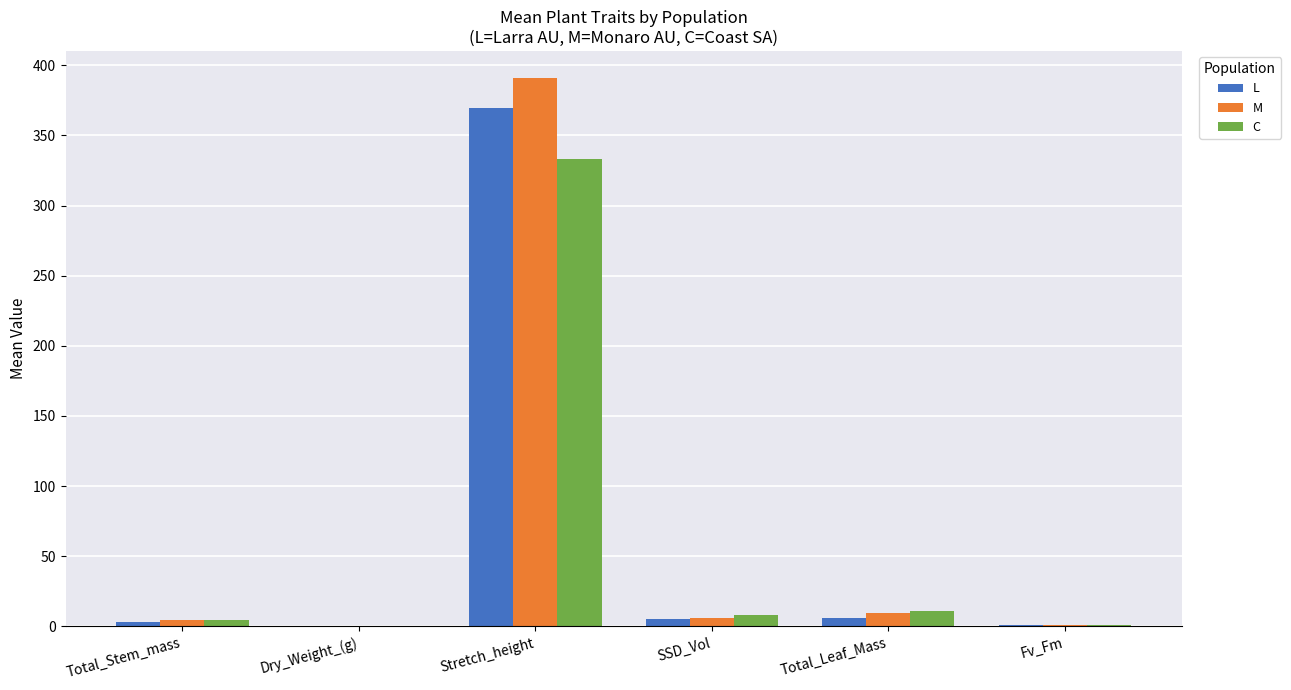

The value of M at Stretch_height is 642.0. True or false?

False